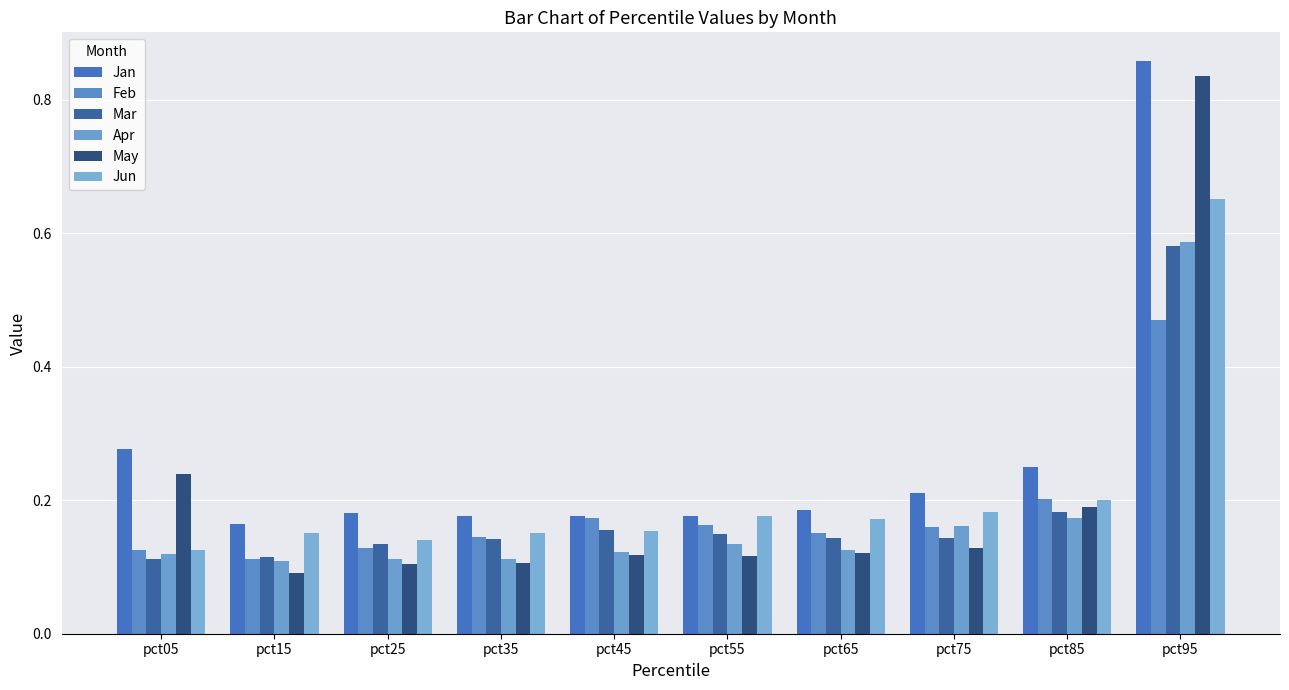

What is the maximum value shown in the chart?

0.9